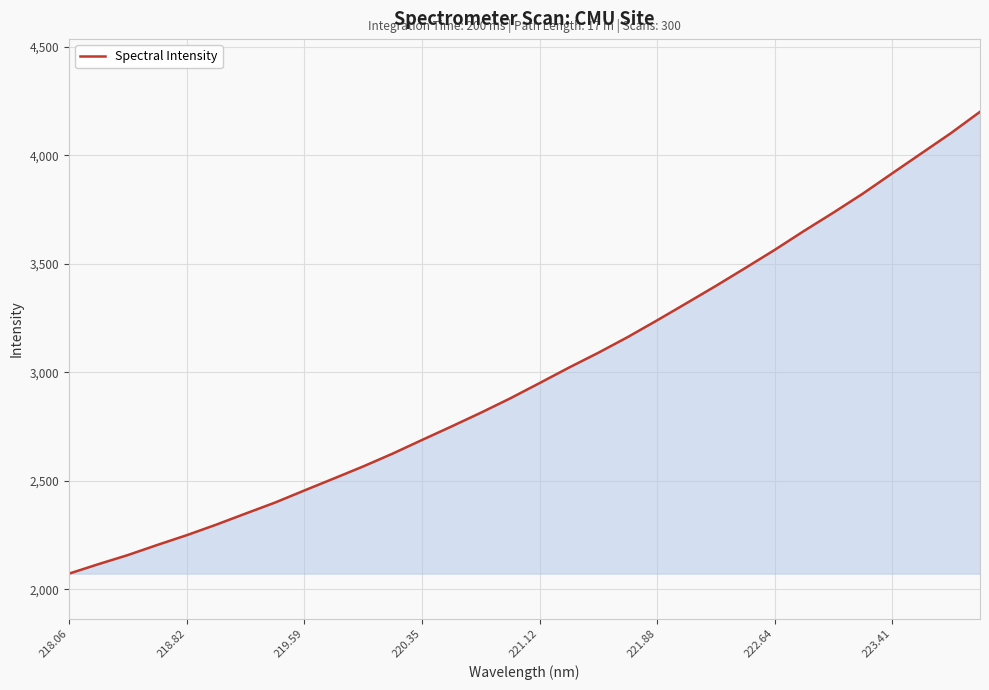

What is the minimum value shown in the chart?

2071.5